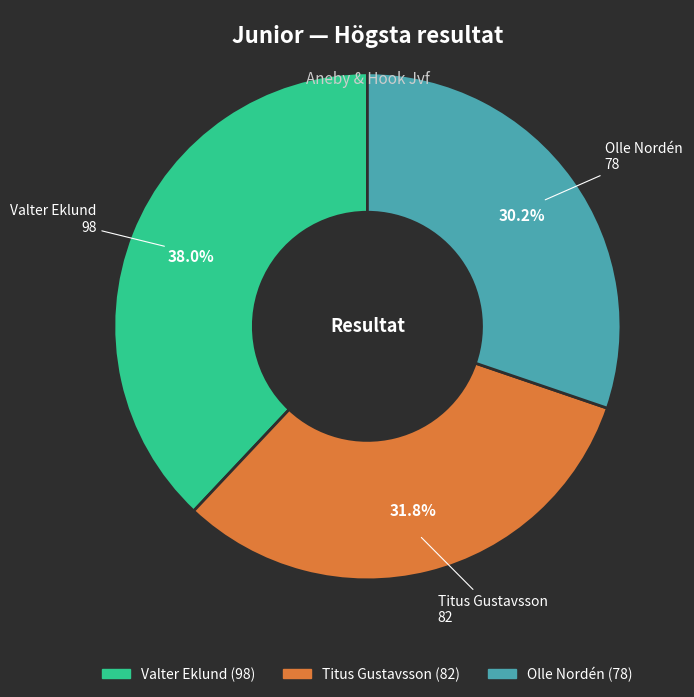

What is the ratio of the value at Olle Nordén to the value at Valter Eklund?

0.8